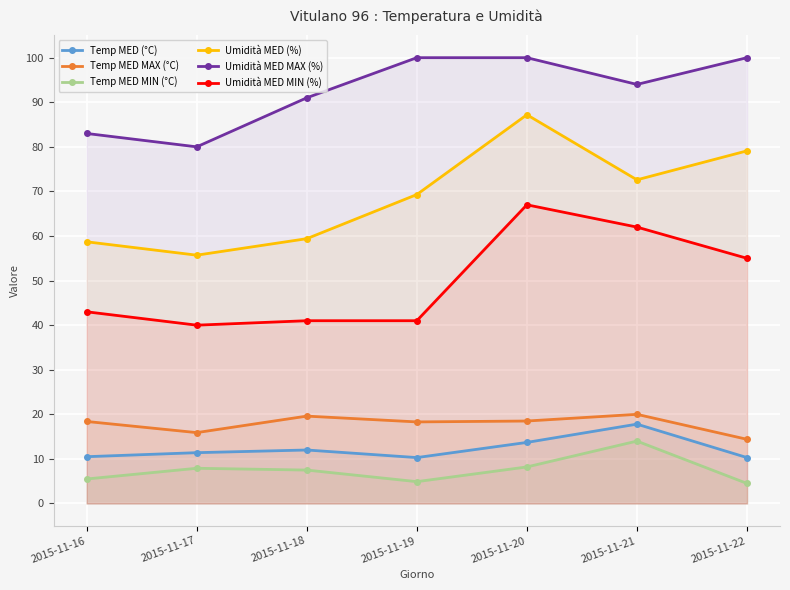

Count the number of categories in the chart.

7